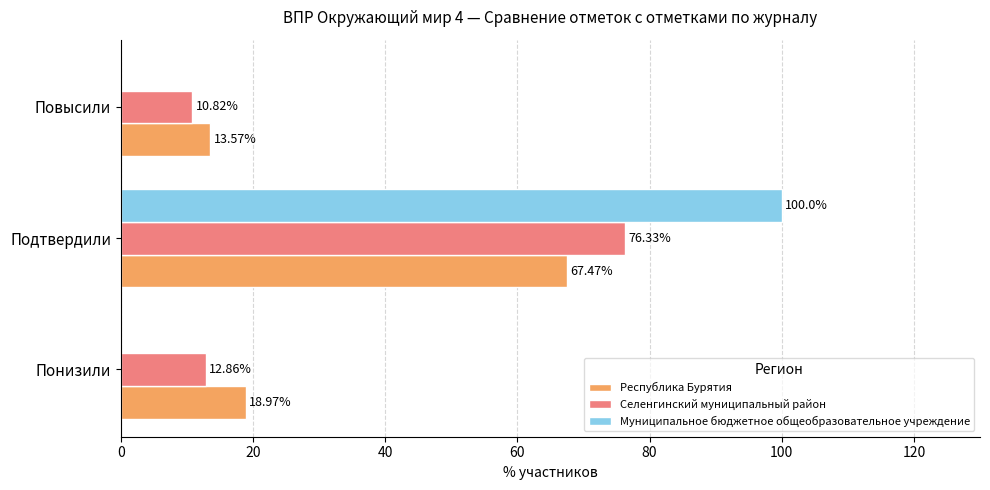

At which label is Селенгинский муниципальный район closest to 43?

Понизили